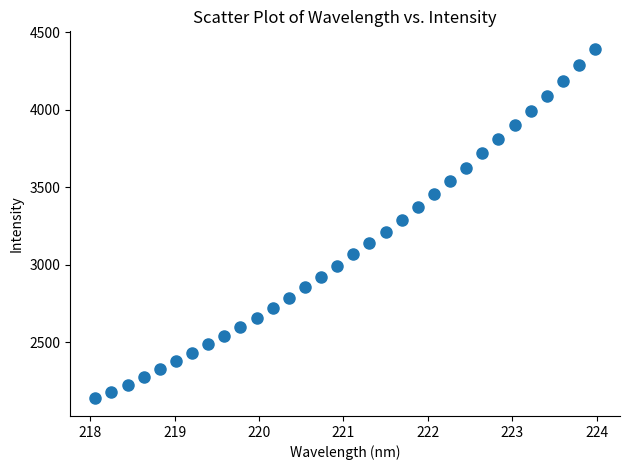

What is the range of X values (max minus min)?

5.9